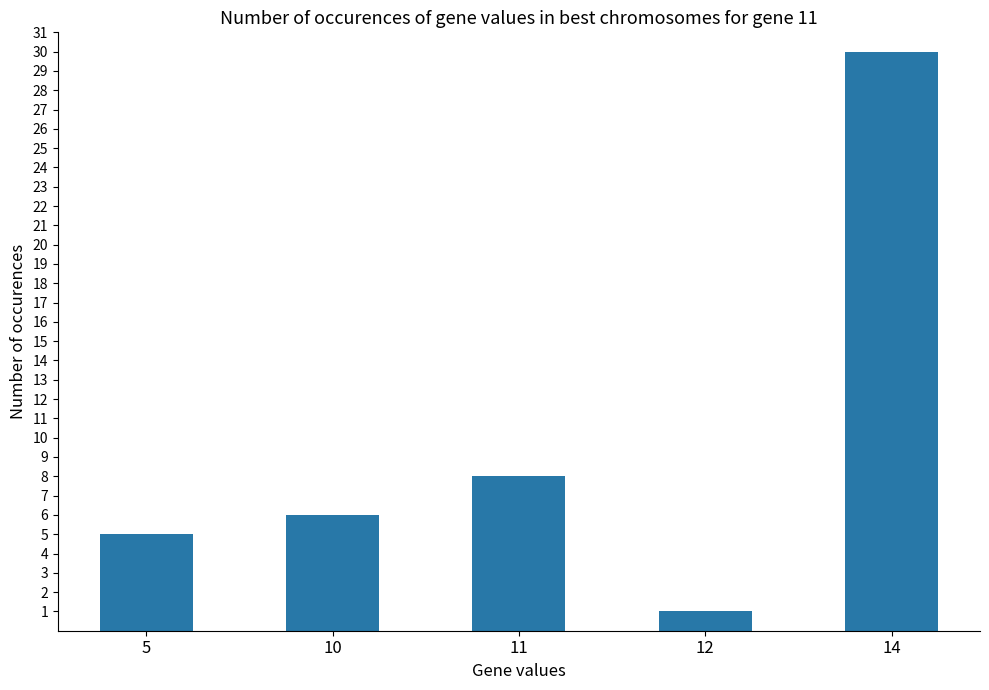

What is the minimum value shown in the chart?

1